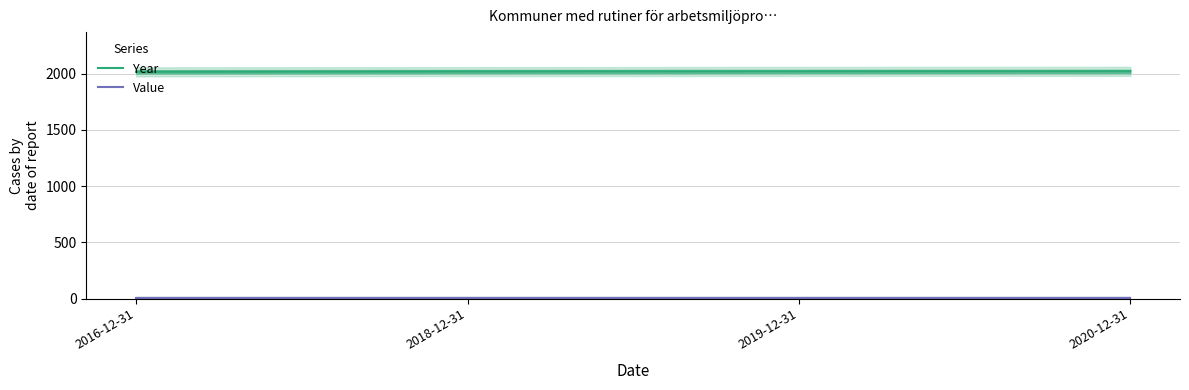

How many Year values are between 2018 and 2020?

3